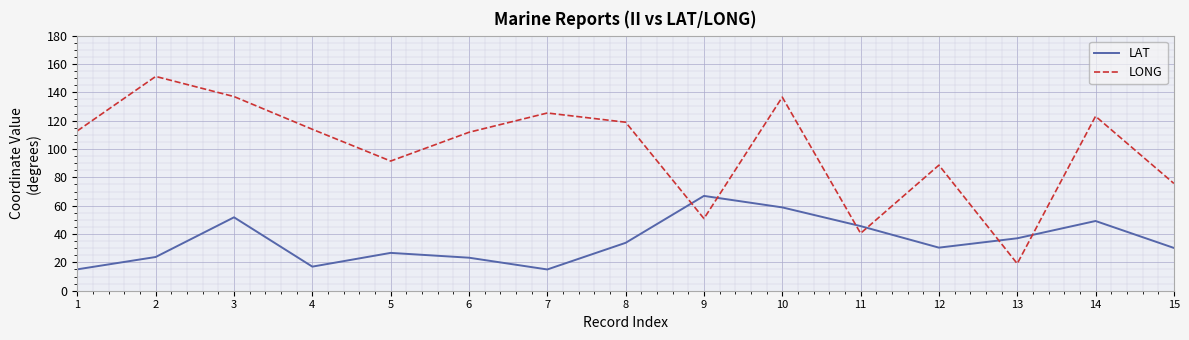

In LAT, how many points are lower than both neighbors (excluding endpoints)?

3